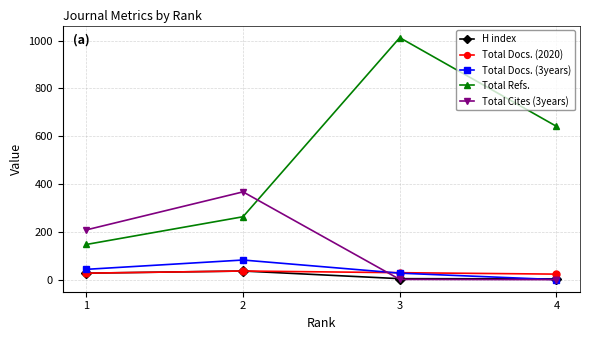

True or false: Total Docs. (2020) has more than 0 interior local peaks.

True